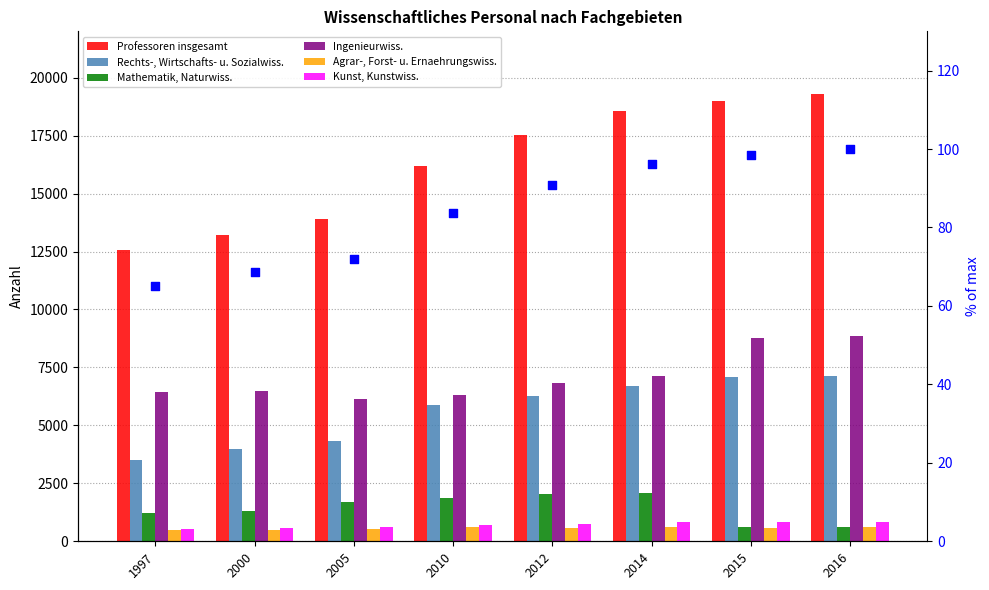

At how many categories does at least one series exceed 6492?

8